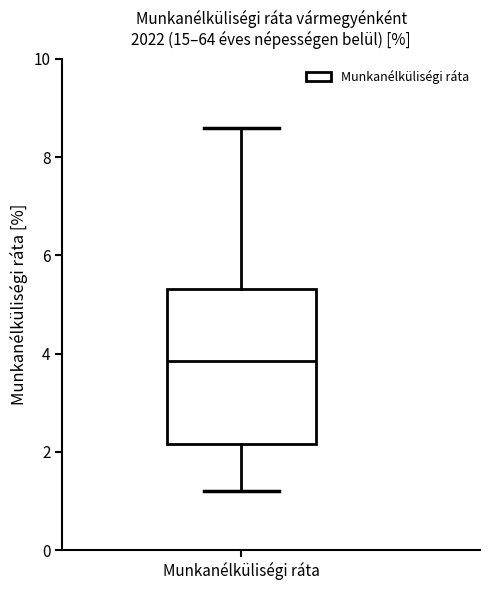

Where is the upper edge of the box for Munkanélküliségi ráta on the y-axis? The values are not printed on the chart, so give them approximately, as read against the axis.

5.4